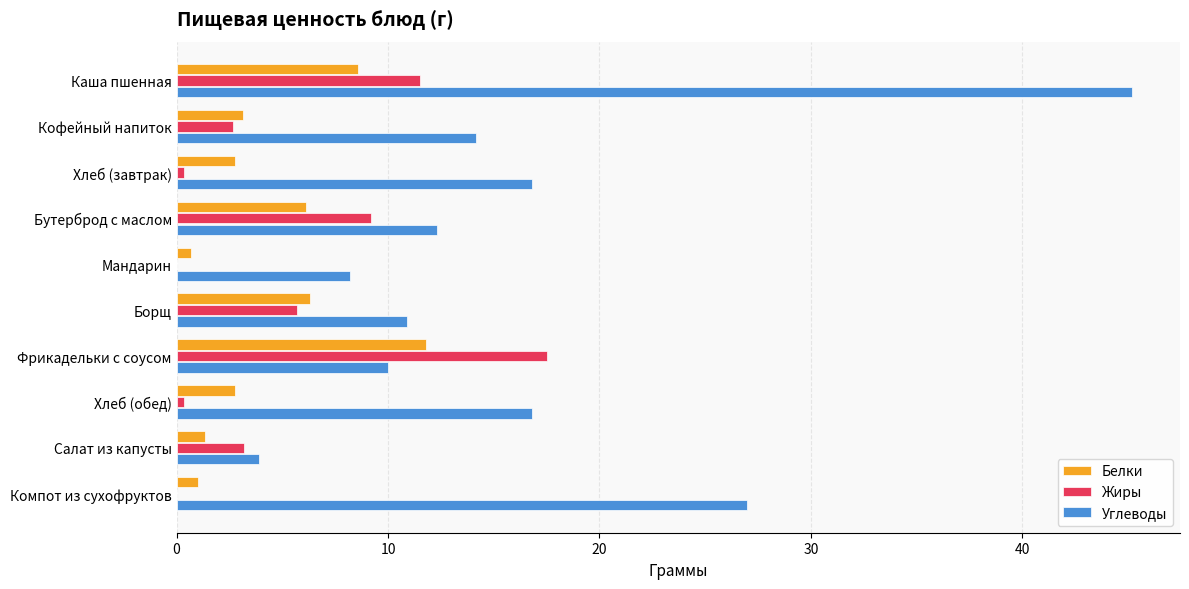

Which series changed the most between Бутерброд с маслом and Салат из капусты?

Углеводы